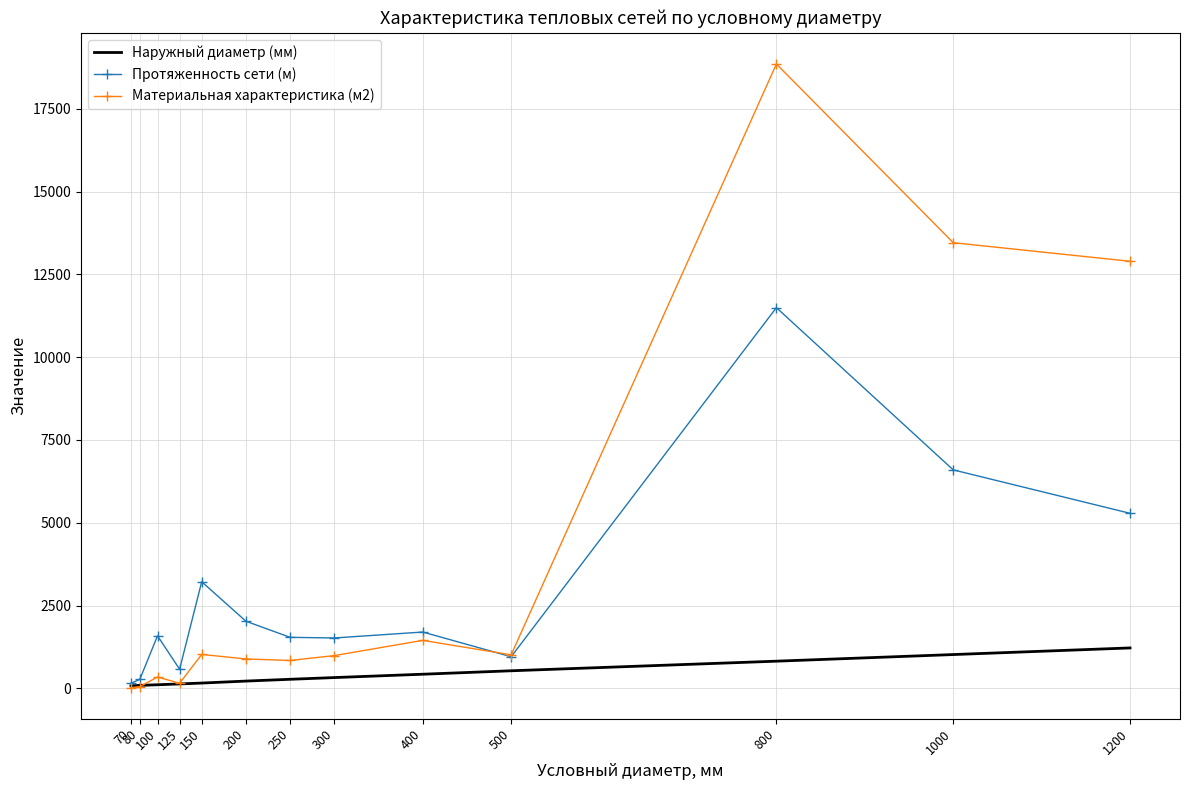

The value of Протяженность сети (м) at 200 is 3160.6. True or false?

False